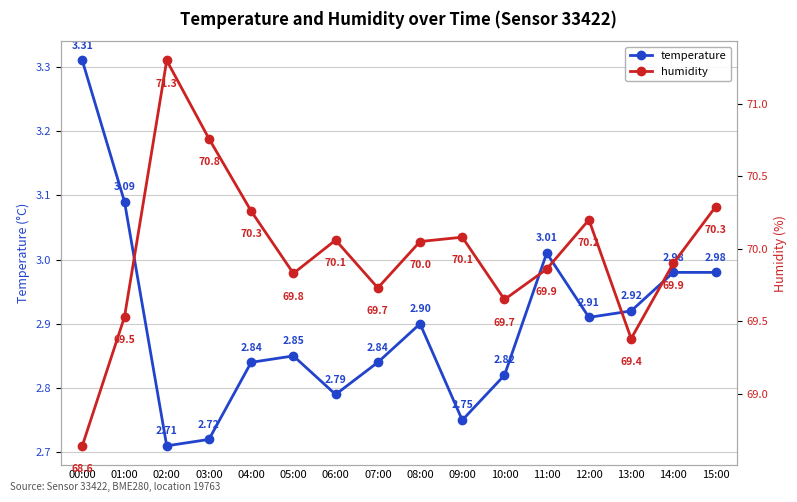

What is the lowest value of the humidity series?

68.6